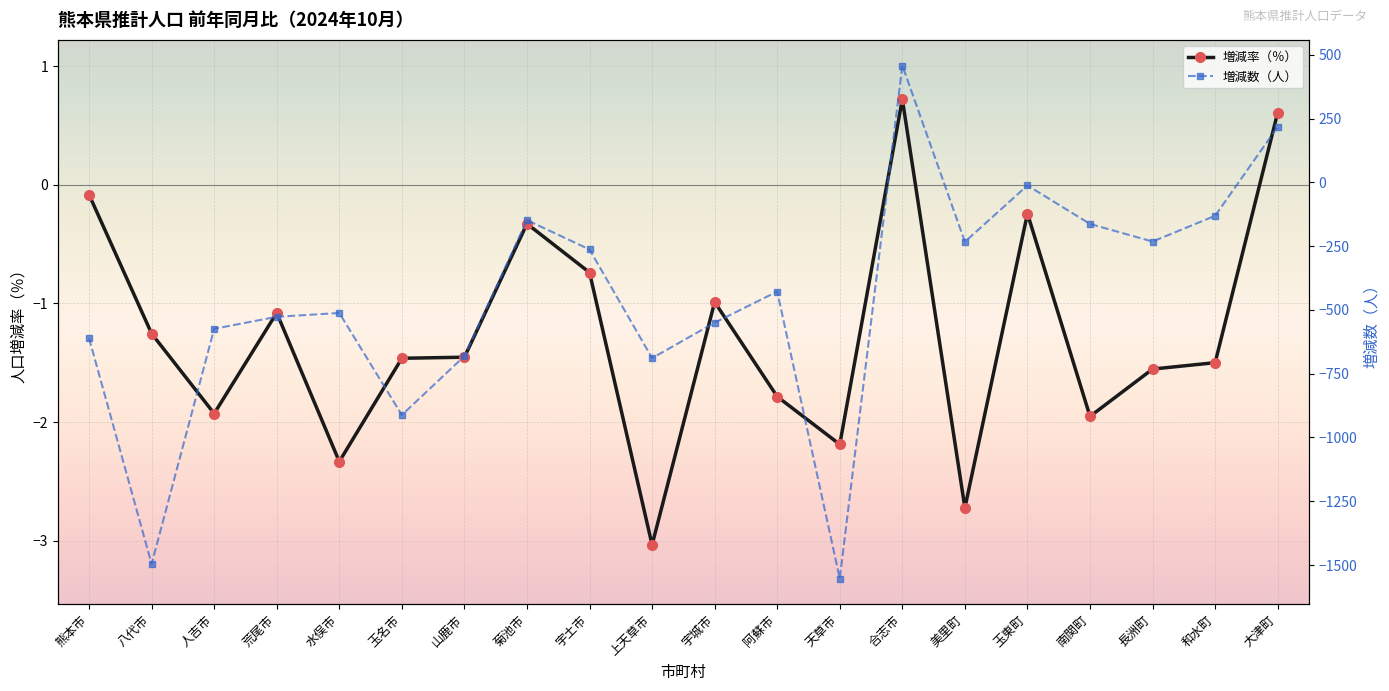

How many data points in 増減率（％） are above -1?

7